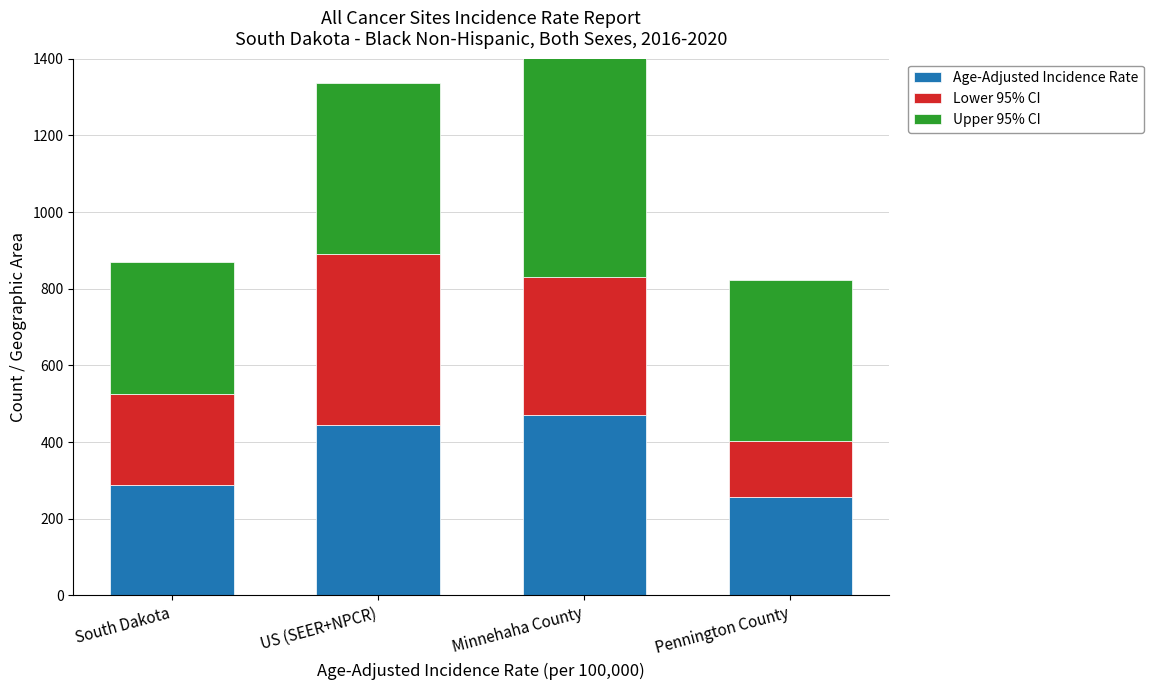

How many values in the Lower 95% CI series exceed 359?

2